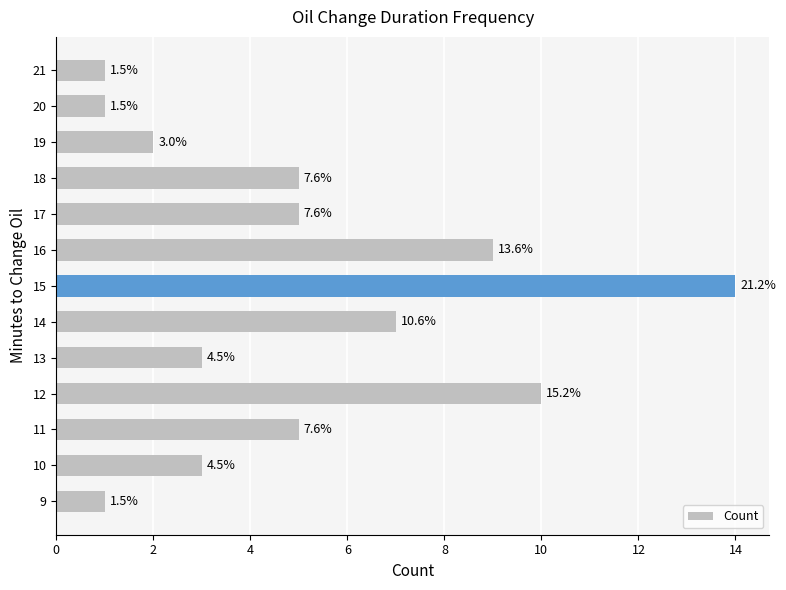

Does the chart contain any negative values?

No